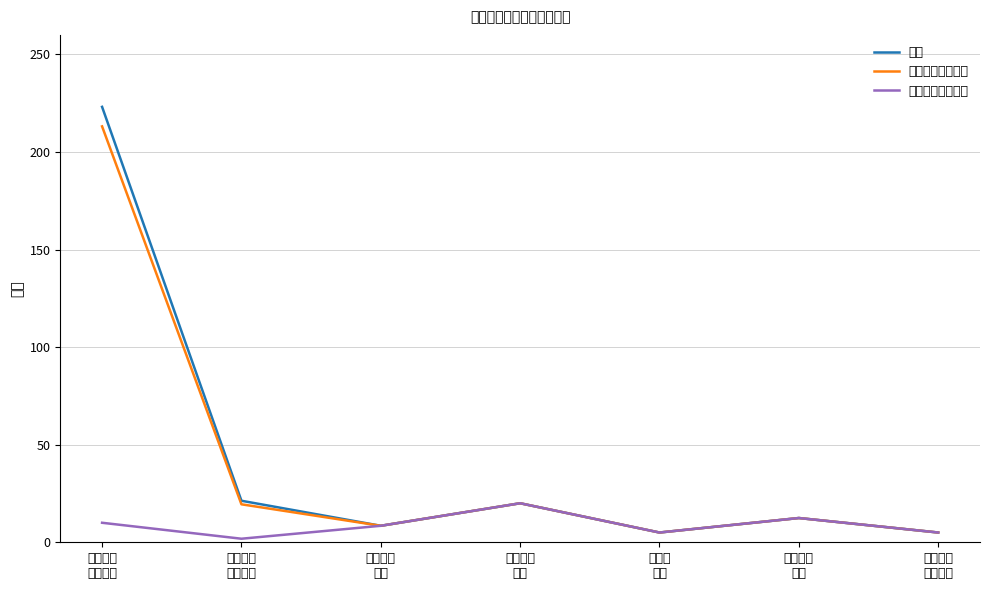

True or false: 次要子项（最小） has a value of 1.8 at 社会保障
就业支出.

True